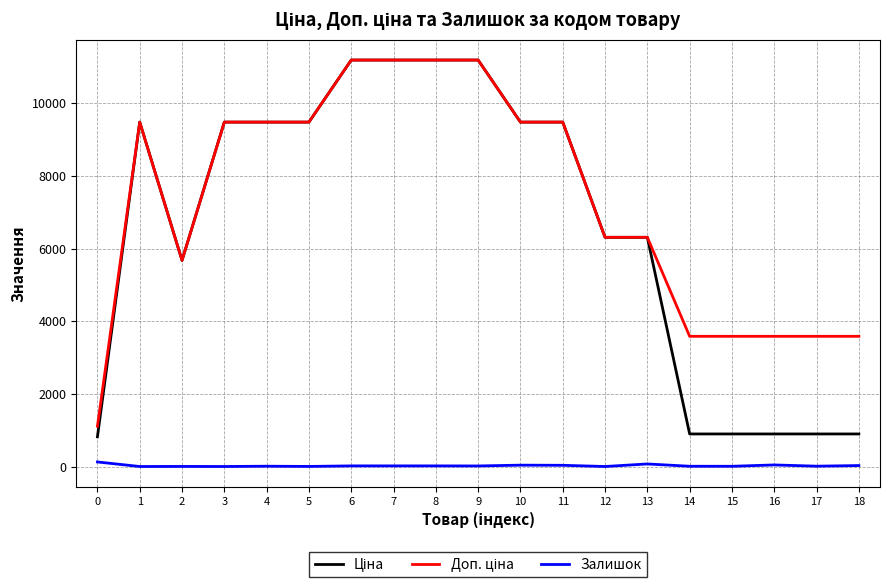

What is the greatest value displayed?

11188.2